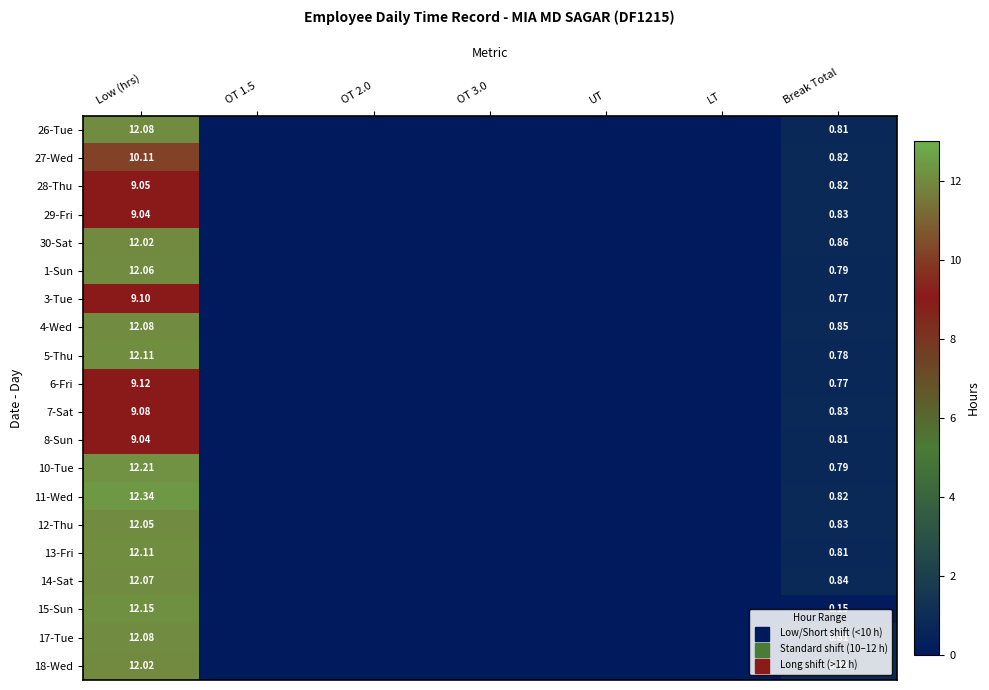

True or false: 29-Fri has a value of 9.0 at Low (hrs).

True